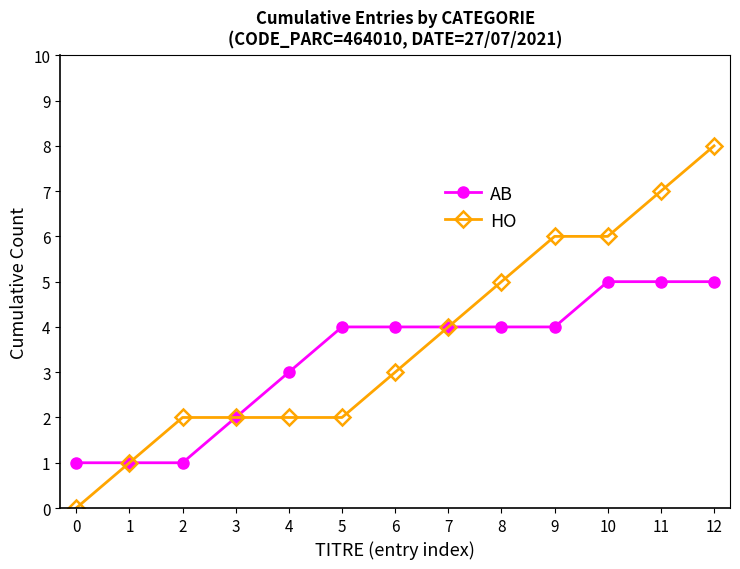

Does the chart have visible grid lines?

No